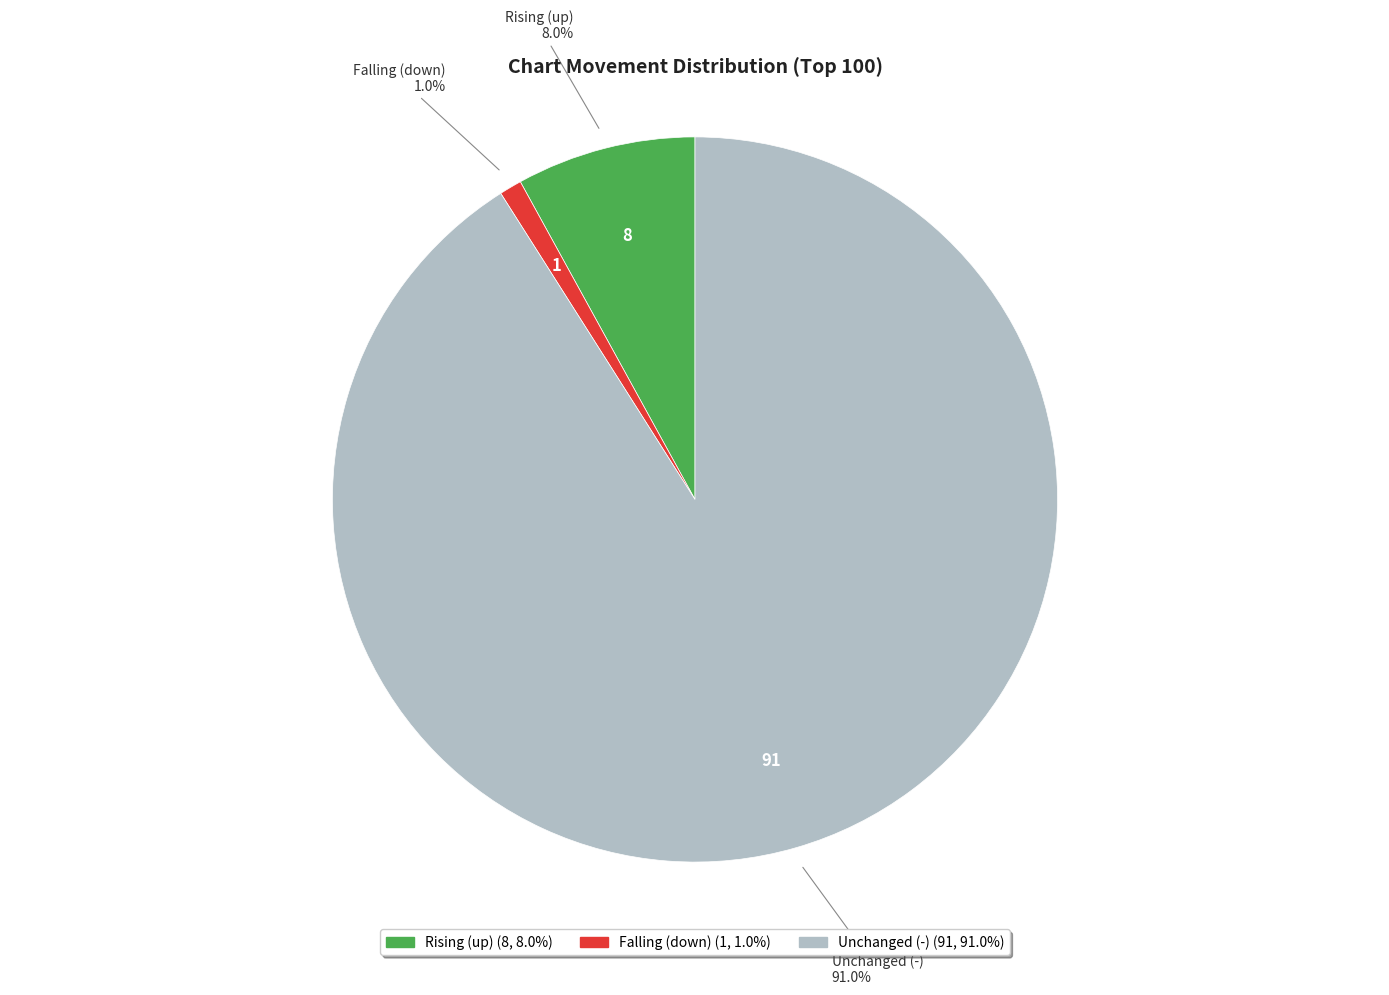

Is there a majority slice in this chart?

Yes